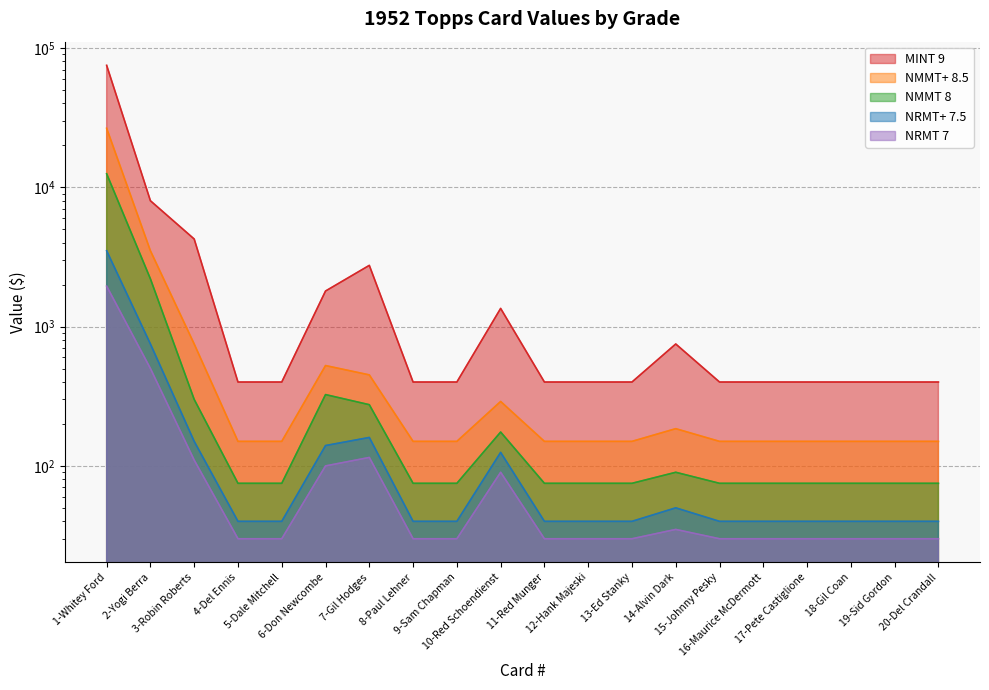

Which series has the largest total across all categories?

MINT 9